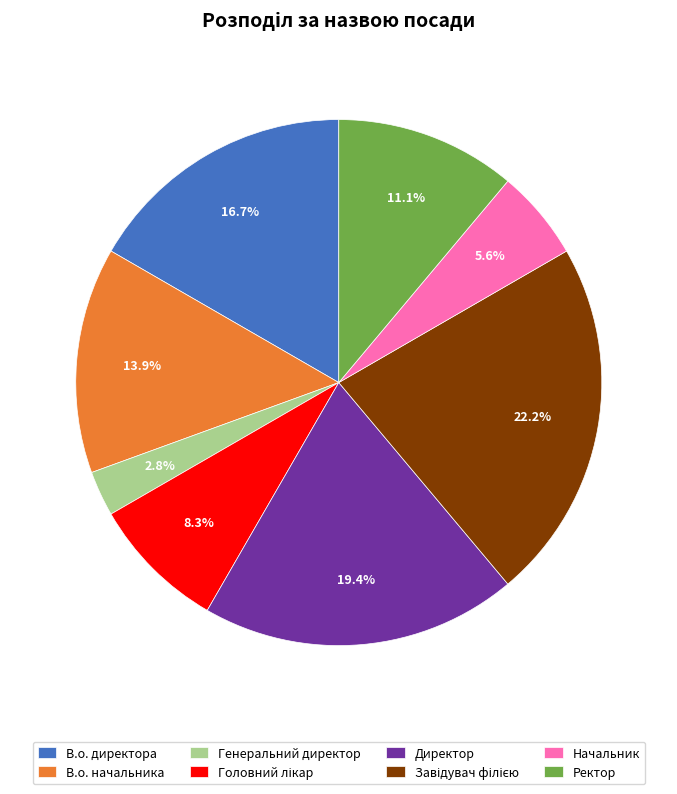

Between В.о. директора and Начальник, which is larger?

В.о. директора